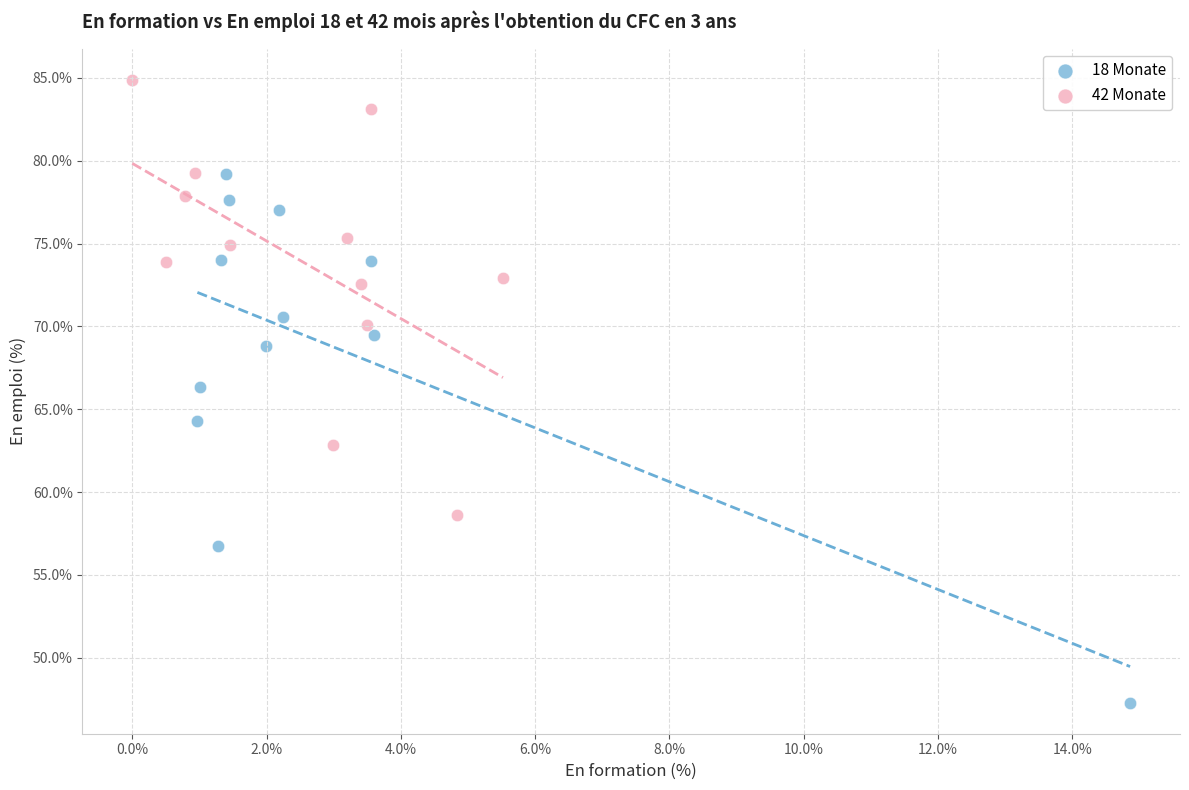

Which series reaches the maximum Y coordinate?

42 Monate